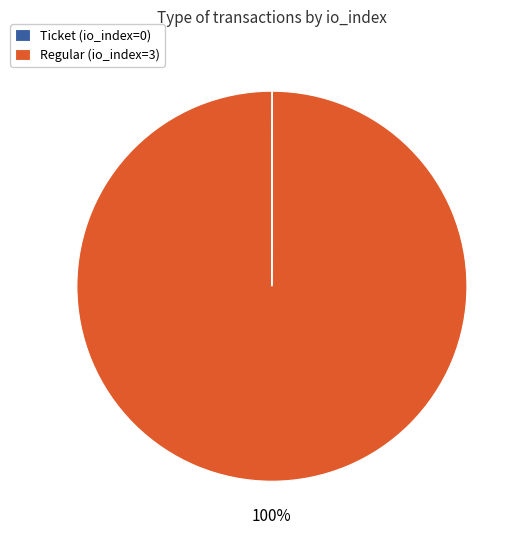

True or false: Regular (io_index=3) accounts for 100% of the total.

True